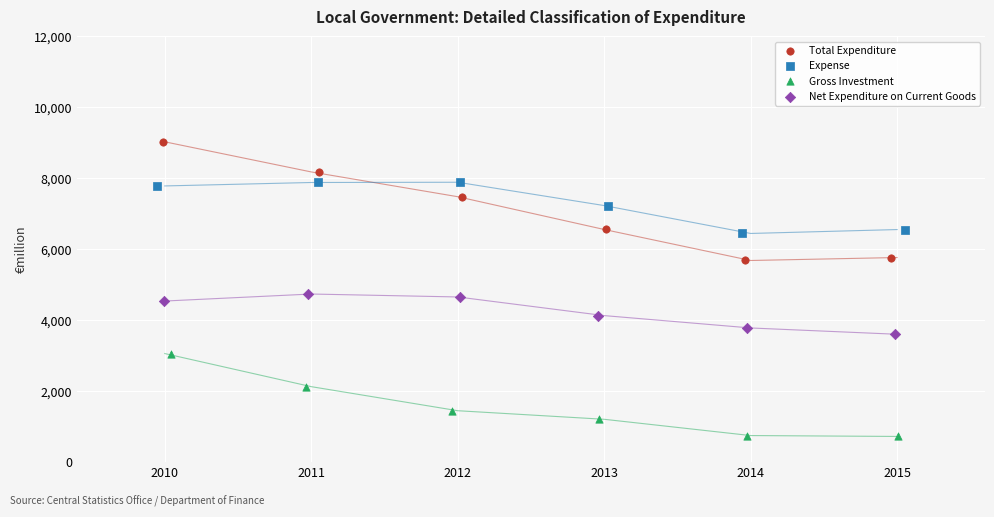

Which series contains the highest Y value?

Total Expenditure